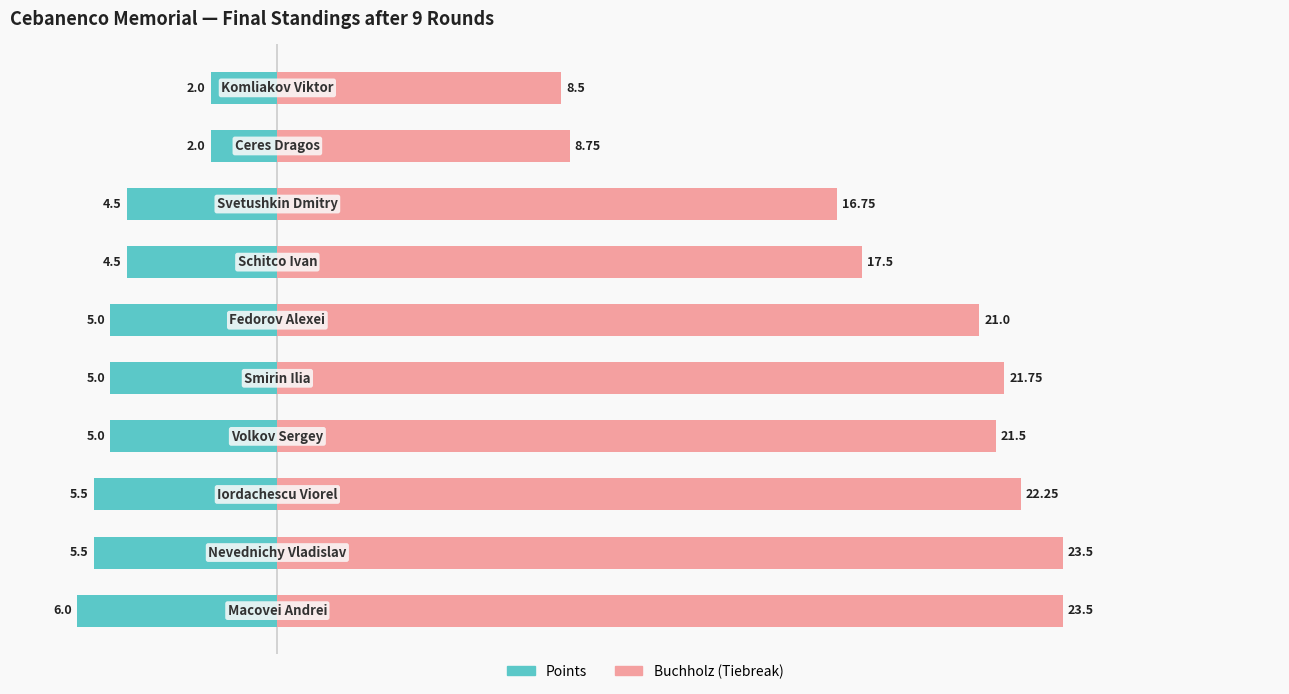

At 8, list the series in order from smallest to largest.

Points, Buchholz (Tiebreak)